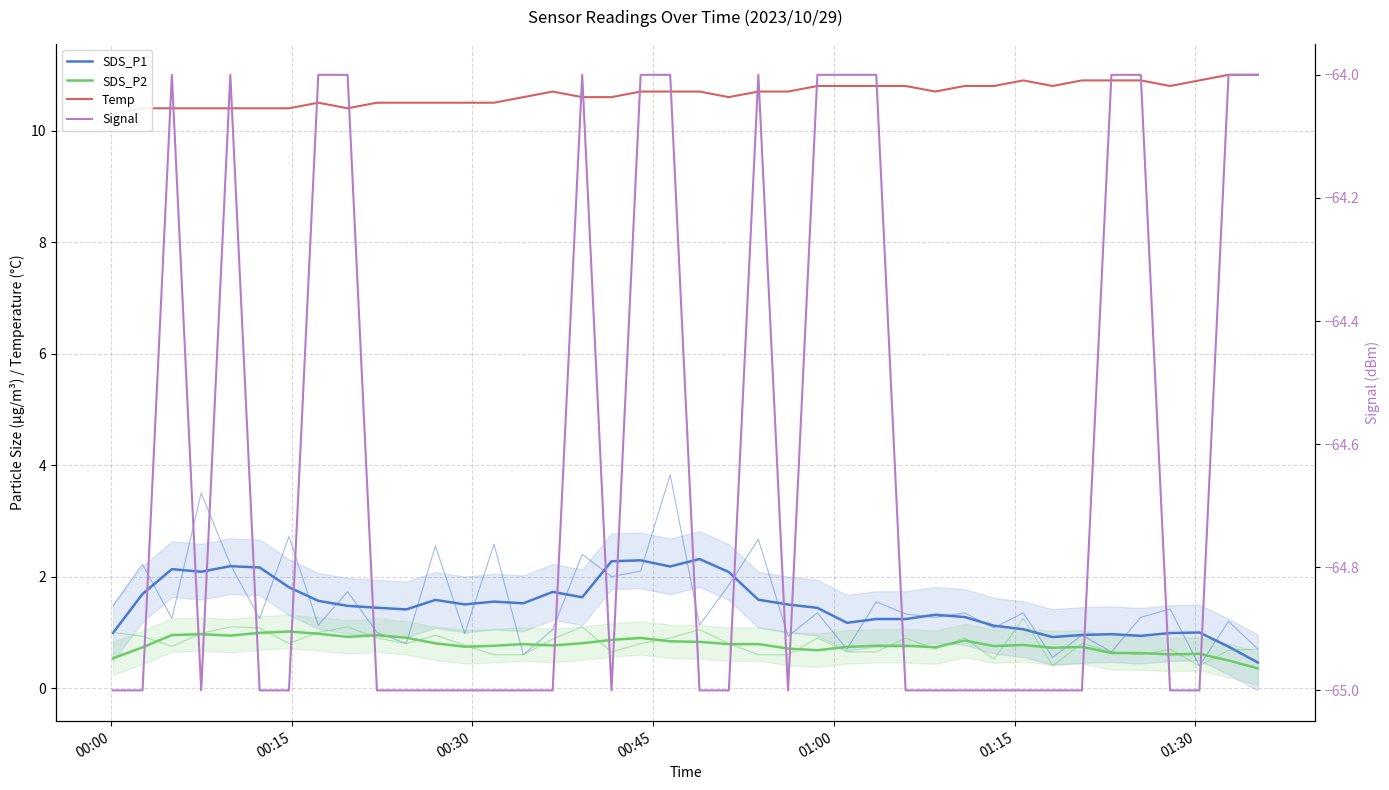

At how many categories does at least one series exceed -49?

40